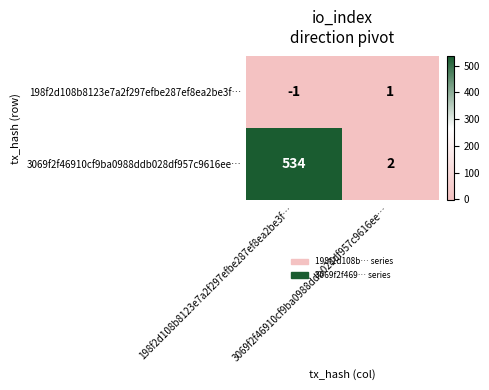

What is the greatest value displayed?

534